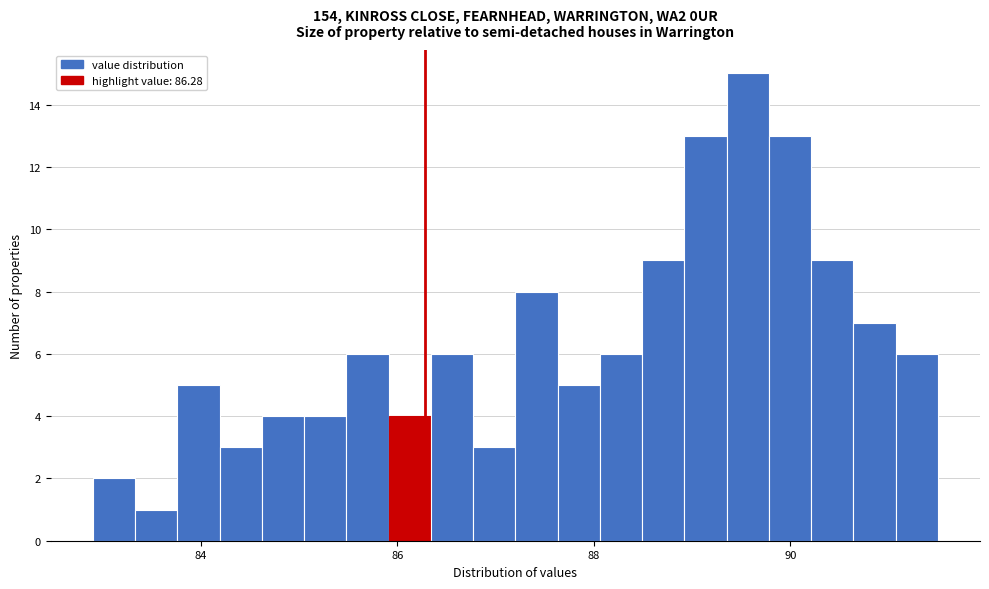

Read against the x-axis, roughly where is the centre of the tallest bar?

89.6